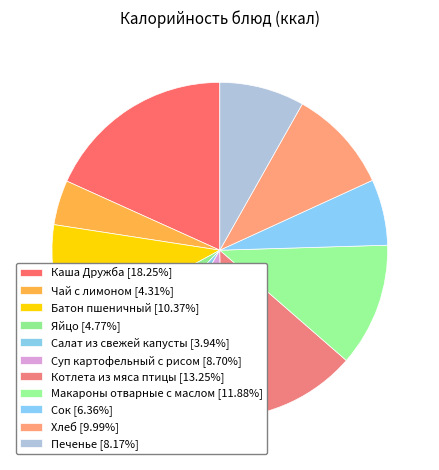

Is there any slice that represents more than half of the pie?

No